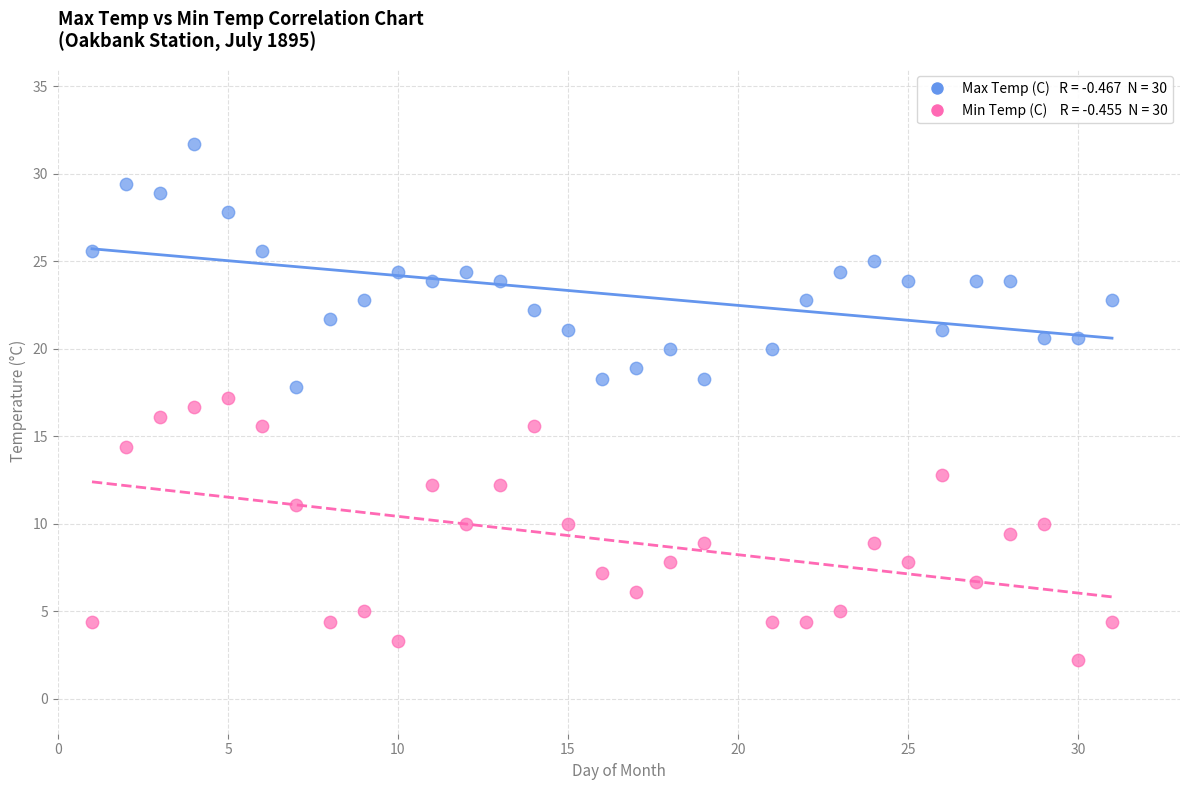

Across all data points, what is the range of Y values (max minus min)?

29.5